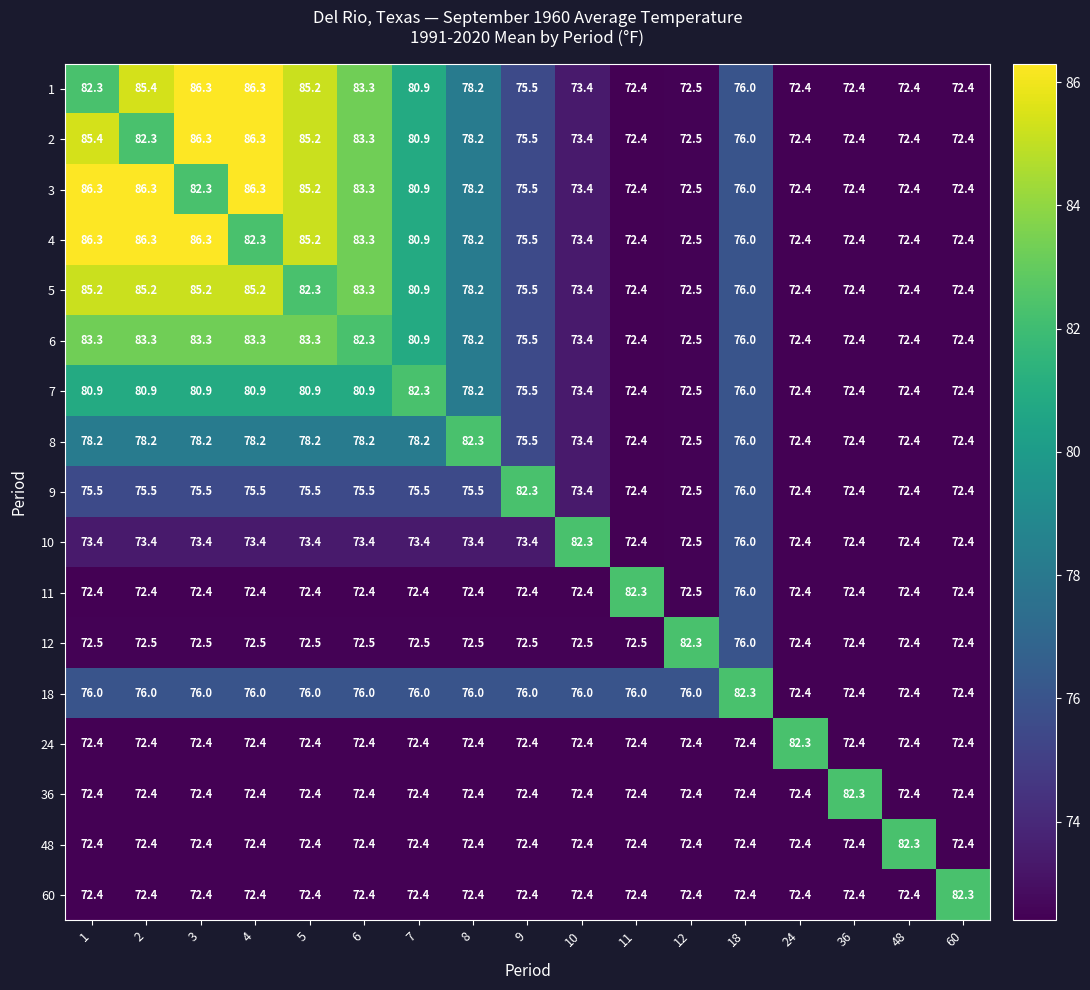

What is the total value across all series at 7?

1305.3